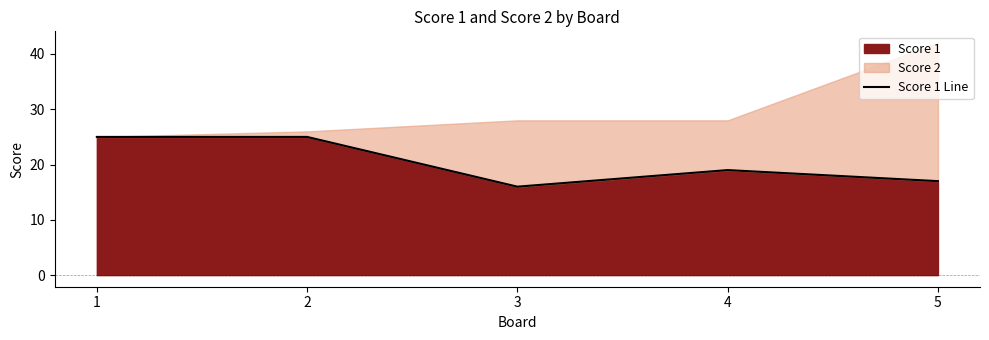

List the labels in order of value, smallest first.

3, 5, 4, 1, 2